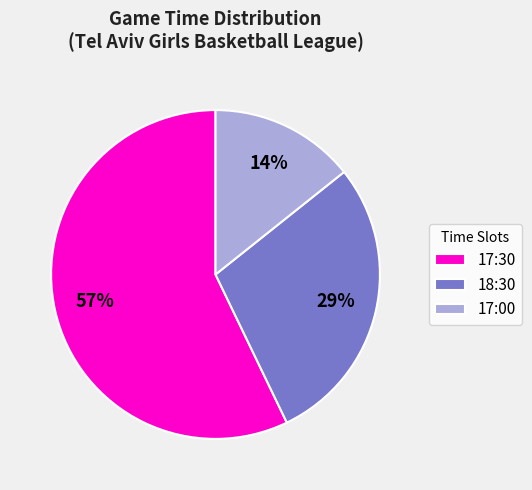

To the nearest percent, what is the average slice percentage?

33%